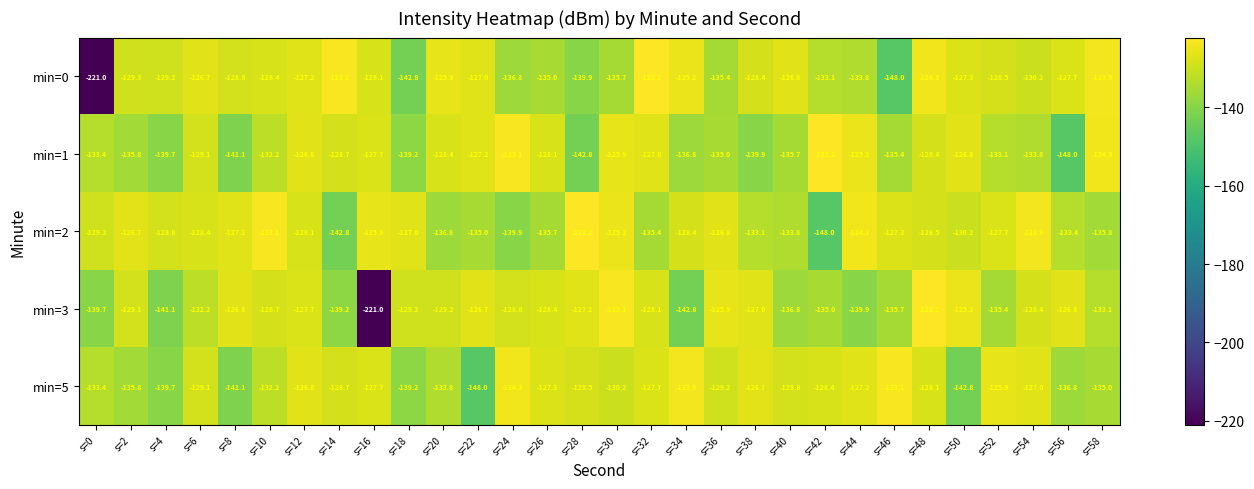

List the series in order of their overall mean, lowest first.

min=3, min=0, min=1, min=5, min=2